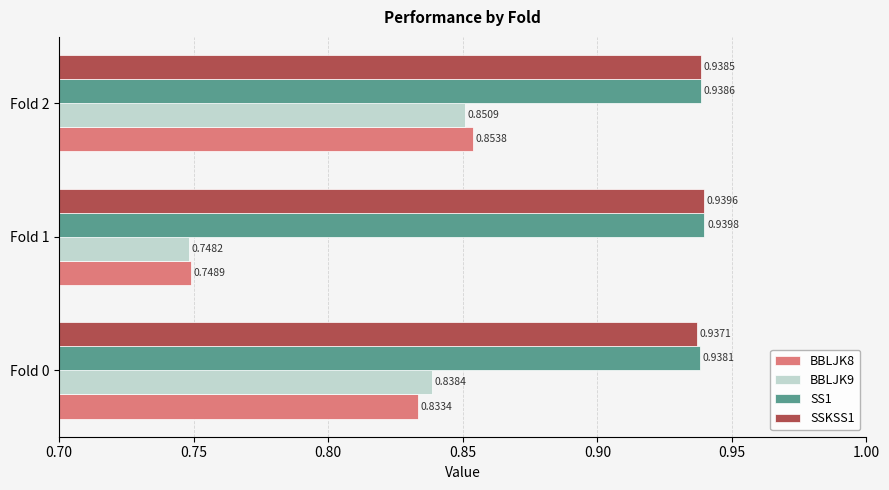

Rank the series by their maximum value, from highest to lowest.

SS1, SSKSS1, BBLJK8, BBLJK9